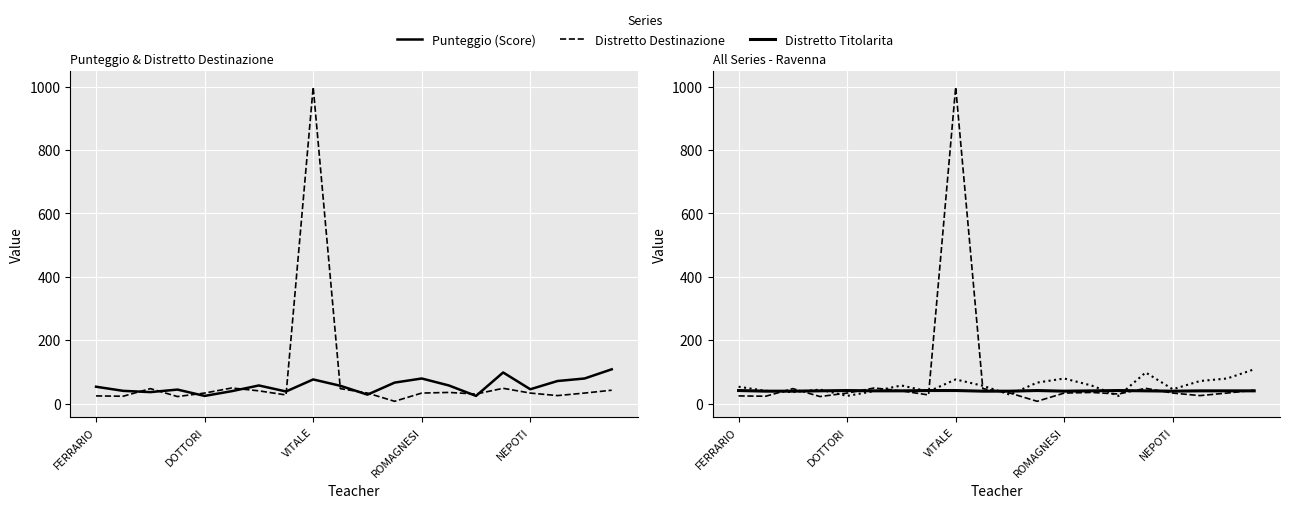

What is the sum of the Distretto Destinazione values at FERRARIO and 18?

57